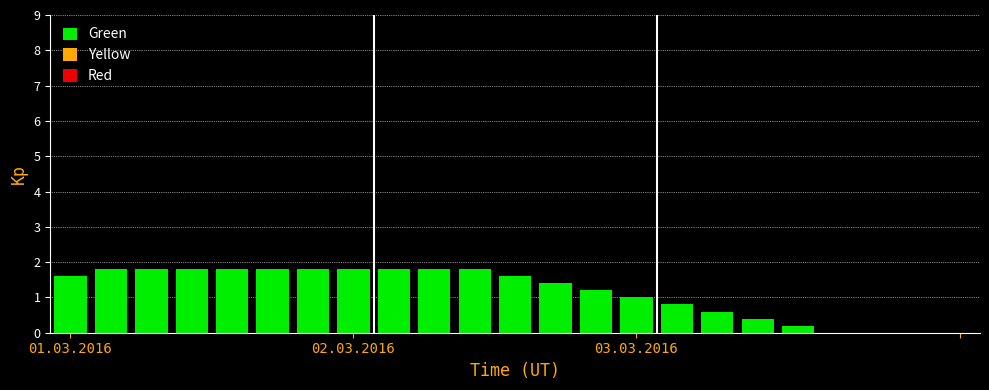

What is the greatest value displayed?

1.8